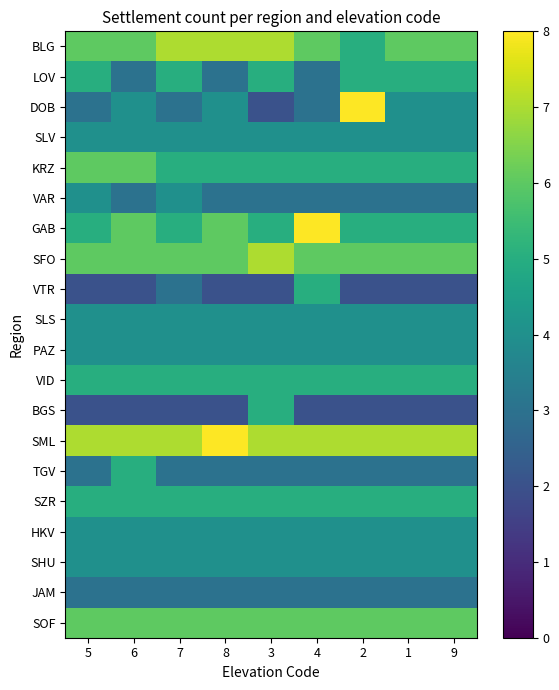

Rank the series by their maximum value, from highest to lowest.

DOB, GAB, SML, BLG, SFO, KRZ, SOF, LOV, VTR, VID, BGS, TGV, SZR, SLV, VAR, SLS, PAZ, HKV, SHU, JAM